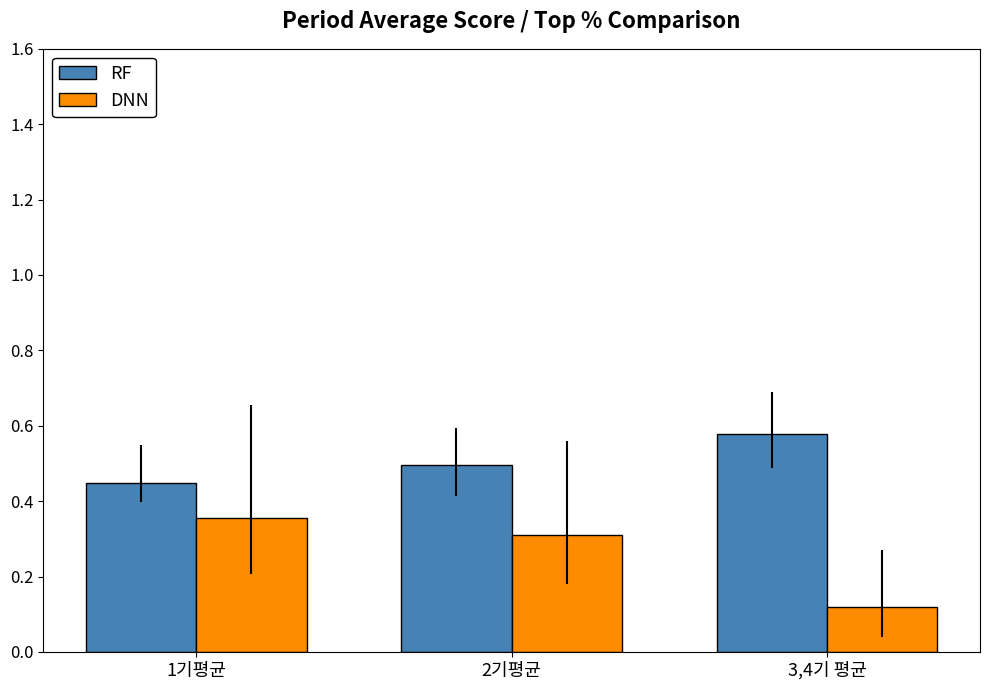

Which label corresponds to the largest value in the chart?

3,4기 평균